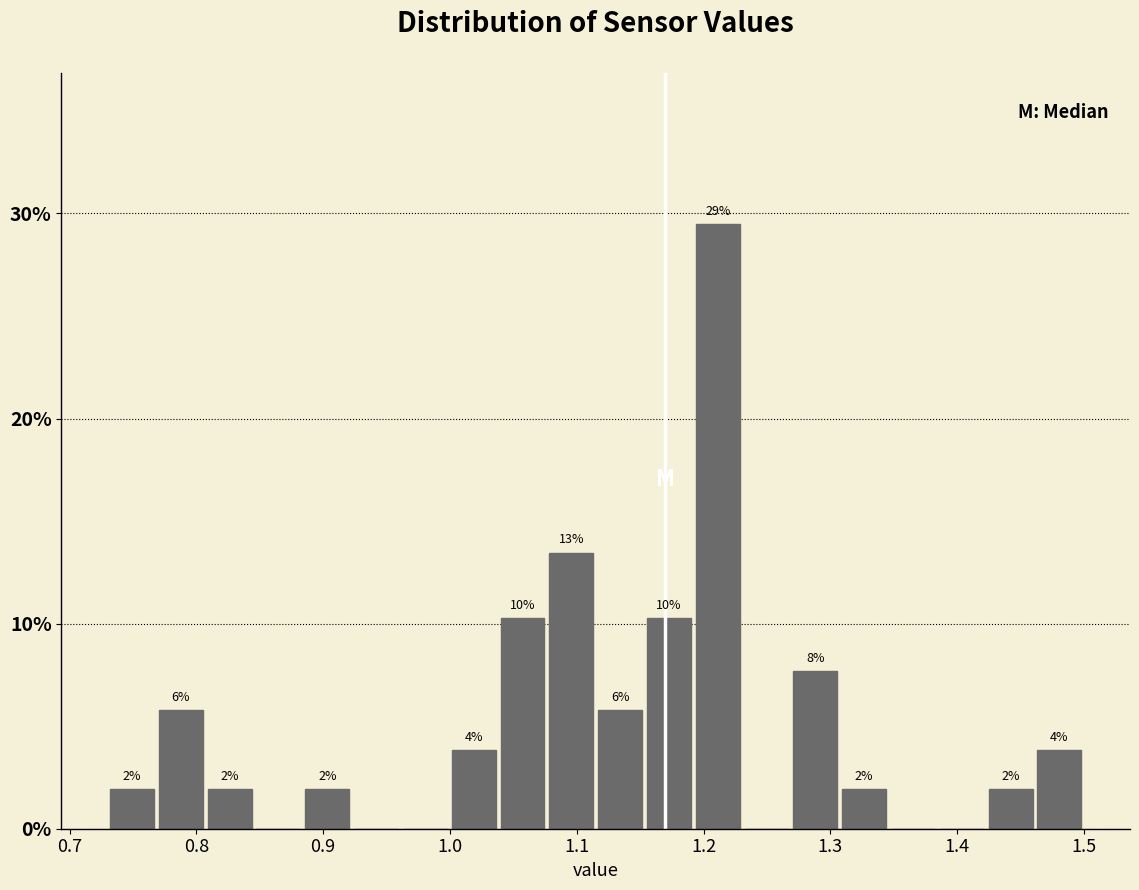

Around what value on the x-axis is the tallest bar? Give the approximate position of its centre, as read against the axis.

1.21